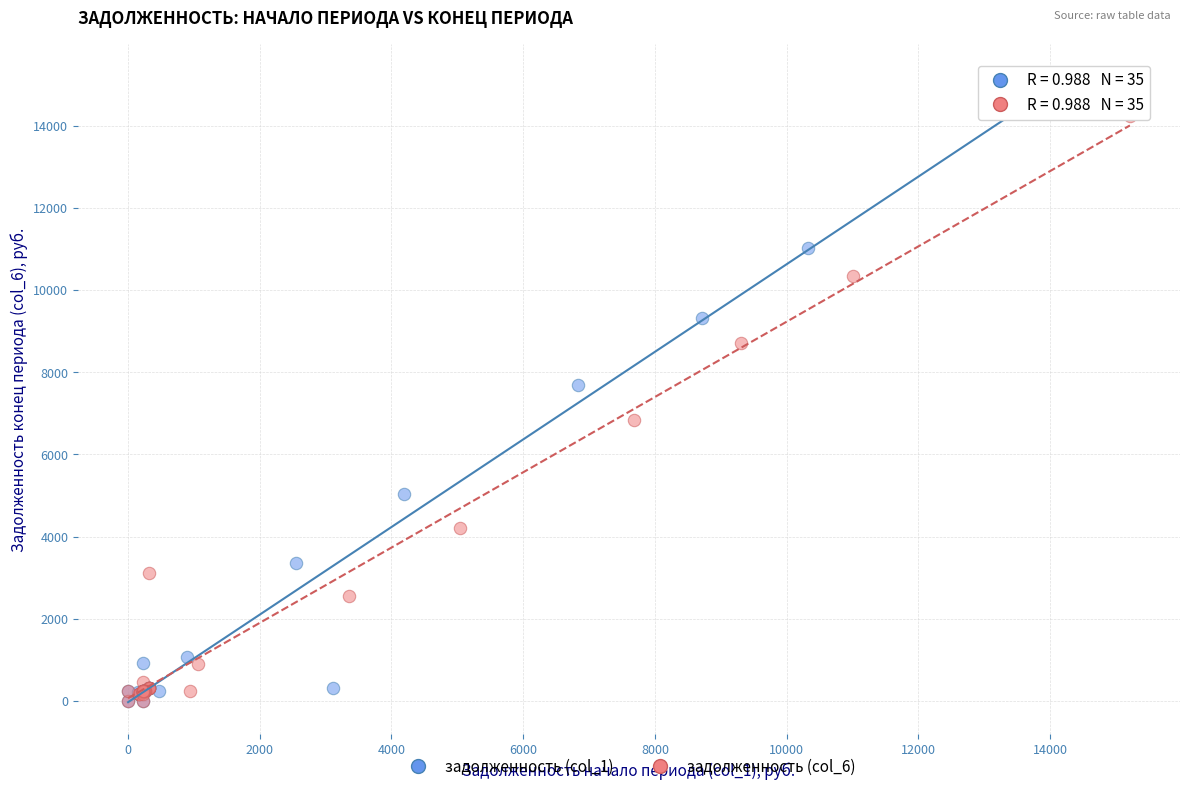

What are all the series names shown in the legend?

задолженность (col_1), задолженность (col_6)